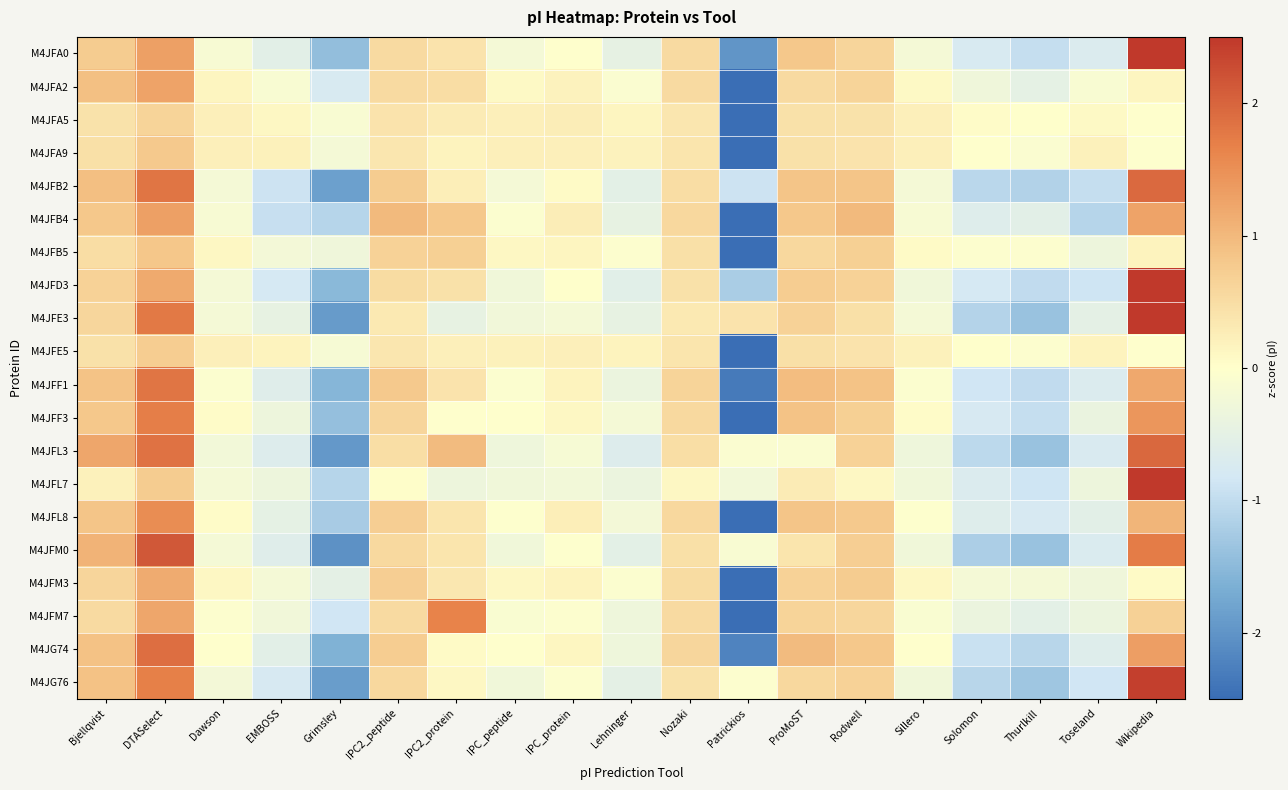

Reading left to right, list all the values displayed in this chart.

M4JFA0: Bjellqvist=0.7	DTASelect=1.3	Dawson=-0.1	EMBOSS=-0.6	Grimsley=-1.4	IPC2_peptide=0.5	IPC2_protein=0.4	IPC_peptide=-0.2	IPC_protein=-0.0	Lehninger=-0.5	Nozaki=0.5	Patrickios=-2.0	ProMoST=0.8	Rodwell=0.6	Sillero=-0.2	Solomon=-0.8	Thurlkill=-1.0	Toseland=-0.7	Wikipedia=2.5
M4JFA2: Bjellqvist=0.9	DTASelect=1.3	Dawson=0.1	EMBOSS=-0.1	Grimsley=-0.8	IPC2_peptide=0.5	IPC2_protein=0.5	IPC_peptide=0.1	IPC_protein=0.2	Lehninger=-0.1	Nozaki=0.5	Patrickios=-3.7	ProMoST=0.5	Rodwell=0.6	Sillero=0.1	Solomon=-0.3	Thurlkill=-0.5	Toseland=-0.1	Wikipedia=0.2
M4JFA5: Bjellqvist=0.4	DTASelect=0.6	Dawson=0.2	EMBOSS=0.1	Grimsley=-0.1	IPC2_peptide=0.4	IPC2_protein=0.3	IPC_peptide=0.2	IPC_protein=0.3	Lehninger=0.2	Nozaki=0.4	Patrickios=-4.2	ProMoST=0.4	Rodwell=0.4	Sillero=0.2	Solomon=0.1	Thurlkill=0.0	Toseland=0.1	Wikipedia=-0.0
M4JFA9: Bjellqvist=0.5	DTASelect=0.8	Dawson=0.2	EMBOSS=0.2	Grimsley=-0.2	IPC2_peptide=0.4	IPC2_protein=0.2	IPC_peptide=0.2	IPC_protein=0.2	Lehninger=0.2	Nozaki=0.4	Patrickios=-4.1	ProMoST=0.4	Rodwell=0.4	Sillero=0.2	Solomon=-0.0	Thurlkill=-0.1	Toseland=0.2	Wikipedia=-0.0
M4JFB2: Bjellqvist=0.9	DTASelect=1.8	Dawson=-0.2	EMBOSS=-0.9	Grimsley=-1.8	IPC2_peptide=0.8	IPC2_protein=0.2	IPC_peptide=-0.2	IPC_protein=0.1	Lehninger=-0.5	Nozaki=0.5	Patrickios=-0.9	ProMoST=0.8	Rodwell=0.8	Sillero=-0.2	Solomon=-1.1	Thurlkill=-1.1	Toseland=-1.0	Wikipedia=1.9
M4JFB4: Bjellqvist=0.8	DTASelect=1.3	Dawson=-0.1	EMBOSS=-1.0	Grimsley=-1.1	IPC2_peptide=1.0	IPC2_protein=0.8	IPC_peptide=-0.1	IPC_protein=0.3	Lehninger=-0.5	Nozaki=0.6	Patrickios=-2.6	ProMoST=0.8	Rodwell=1.0	Sillero=-0.1	Solomon=-0.6	Thurlkill=-0.5	Toseland=-1.1	Wikipedia=1.3
M4JFB5: Bjellqvist=0.5	DTASelect=0.8	Dawson=0.1	EMBOSS=-0.2	Grimsley=-0.3	IPC2_peptide=0.7	IPC2_protein=0.7	IPC_peptide=0.1	IPC_protein=0.1	Lehninger=-0.1	Nozaki=0.5	Patrickios=-4.0	ProMoST=0.6	Rodwell=0.7	Sillero=0.1	Solomon=-0.1	Thurlkill=-0.1	Toseland=-0.3	Wikipedia=0.2
M4JFD3: Bjellqvist=0.7	DTASelect=1.2	Dawson=-0.2	EMBOSS=-0.8	Grimsley=-1.5	IPC2_peptide=0.5	IPC2_protein=0.4	IPC_peptide=-0.3	IPC_protein=0.0	Lehninger=-0.6	Nozaki=0.4	Patrickios=-1.2	ProMoST=0.7	Rodwell=0.7	Sillero=-0.3	Solomon=-0.8	Thurlkill=-1.0	Toseland=-0.9	Wikipedia=2.9
M4JFE3: Bjellqvist=0.6	DTASelect=1.8	Dawson=-0.2	EMBOSS=-0.5	Grimsley=-1.9	IPC2_peptide=0.3	IPC2_protein=-0.5	IPC_peptide=-0.3	IPC_protein=-0.2	Lehninger=-0.5	Nozaki=0.3	Patrickios=0.4	ProMoST=0.7	Rodwell=0.5	Sillero=-0.2	Solomon=-1.1	Thurlkill=-1.4	Toseland=-0.5	Wikipedia=2.6
M4JFE5: Bjellqvist=0.4	DTASelect=0.7	Dawson=0.2	EMBOSS=0.2	Grimsley=-0.2	IPC2_peptide=0.4	IPC2_protein=0.2	IPC_peptide=0.2	IPC_protein=0.2	Lehninger=0.2	Nozaki=0.4	Patrickios=-4.2	ProMoST=0.5	Rodwell=0.4	Sillero=0.2	Solomon=0.0	Thurlkill=-0.1	Toseland=0.2	Wikipedia=-0.0
M4JFF1: Bjellqvist=0.9	DTASelect=1.8	Dawson=-0.1	EMBOSS=-0.6	Grimsley=-1.6	IPC2_peptide=0.8	IPC2_protein=0.4	IPC_peptide=-0.1	IPC_protein=0.2	Lehninger=-0.4	Nozaki=0.6	Patrickios=-2.3	ProMoST=0.9	Rodwell=0.9	Sillero=-0.1	Solomon=-0.9	Thurlkill=-1.0	Toseland=-0.7	Wikipedia=1.2
M4JFF3: Bjellqvist=0.8	DTASelect=1.7	Dawson=0.0	EMBOSS=-0.3	Grimsley=-1.4	IPC2_peptide=0.6	IPC2_protein=-0.0	IPC_peptide=-0.0	IPC_protein=0.1	Lehninger=-0.2	Nozaki=0.6	Patrickios=-2.8	ProMoST=0.9	Rodwell=0.7	Sillero=0.0	Solomon=-0.8	Thurlkill=-1.0	Toseland=-0.4	Wikipedia=1.4
M4JFL3: Bjellqvist=1.2	DTASelect=1.9	Dawson=-0.2	EMBOSS=-0.6	Grimsley=-1.9	IPC2_peptide=0.5	IPC2_protein=1.0	IPC_peptide=-0.3	IPC_protein=-0.2	Lehninger=-0.6	Nozaki=0.5	Patrickios=-0.1	ProMoST=-0.1	Rodwell=0.6	Sillero=-0.3	Solomon=-1.0	Thurlkill=-1.4	Toseland=-0.7	Wikipedia=2.0
M4JFL7: Bjellqvist=0.2	DTASelect=0.8	Dawson=-0.2	EMBOSS=-0.3	Grimsley=-1.1	IPC2_peptide=0.0	IPC2_protein=-0.3	IPC_peptide=-0.3	IPC_protein=-0.2	Lehninger=-0.4	Nozaki=0.1	Patrickios=-0.2	ProMoST=0.3	Rodwell=0.1	Sillero=-0.3	Solomon=-0.7	Thurlkill=-0.9	Toseland=-0.3	Wikipedia=3.9
M4JFL8: Bjellqvist=0.8	DTASelect=1.5	Dawson=0.0	EMBOSS=-0.5	Grimsley=-1.2	IPC2_peptide=0.7	IPC2_protein=0.4	IPC_peptide=-0.0	IPC_protein=0.2	Lehninger=-0.2	Nozaki=0.6	Patrickios=-3.1	ProMoST=0.8	Rodwell=0.8	Sillero=-0.0	Solomon=-0.6	Thurlkill=-0.8	Toseland=-0.6	Wikipedia=1.0
M4JFM0: Bjellqvist=1.1	DTASelect=2.1	Dawson=-0.2	EMBOSS=-0.6	Grimsley=-2.0	IPC2_peptide=0.6	IPC2_protein=0.4	IPC_peptide=-0.3	IPC_protein=-0.0	Lehninger=-0.5	Nozaki=0.5	Patrickios=-0.1	ProMoST=0.4	Rodwell=0.7	Sillero=-0.3	Solomon=-1.2	Thurlkill=-1.4	Toseland=-0.7	Wikipedia=1.7
M4JFM3: Bjellqvist=0.6	DTASelect=1.2	Dawson=0.1	EMBOSS=-0.2	Grimsley=-0.5	IPC2_peptide=0.7	IPC2_protein=0.3	IPC_peptide=0.1	IPC_protein=0.2	Lehninger=-0.1	Nozaki=0.5	Patrickios=-3.8	ProMoST=0.7	Rodwell=0.8	Sillero=0.1	Solomon=-0.2	Thurlkill=-0.2	Toseland=-0.3	Wikipedia=0.1
M4JFM7: Bjellqvist=0.5	DTASelect=1.2	Dawson=-0.1	EMBOSS=-0.3	Grimsley=-0.8	IPC2_peptide=0.5	IPC2_protein=1.7	IPC_peptide=-0.1	IPC_protein=-0.1	Lehninger=-0.3	Nozaki=0.5	Patrickios=-3.4	ProMoST=0.6	Rodwell=0.6	Sillero=-0.1	Solomon=-0.4	Thurlkill=-0.5	Toseland=-0.4	Wikipedia=0.7
M4JG74: Bjellqvist=0.9	DTASelect=1.9	Dawson=-0.0	EMBOSS=-0.6	Grimsley=-1.6	IPC2_peptide=0.7	IPC2_protein=0.1	IPC_peptide=-0.0	IPC_protein=0.1	Lehninger=-0.3	Nozaki=0.6	Patrickios=-2.2	ProMoST=1.0	Rodwell=0.8	Sillero=-0.0	Solomon=-0.9	Thurlkill=-1.1	Toseland=-0.6	Wikipedia=1.3
M4JG76: Bjellqvist=0.9	DTASelect=1.7	Dawson=-0.2	EMBOSS=-0.8	Grimsley=-1.9	IPC2_peptide=0.6	IPC2_protein=0.1	IPC_peptide=-0.3	IPC_protein=-0.1	Lehninger=-0.5	Nozaki=0.4	Patrickios=-0.1	ProMoST=0.6	Rodwell=0.7	Sillero=-0.3	Solomon=-1.1	Thurlkill=-1.3	Toseland=-0.8	Wikipedia=2.4